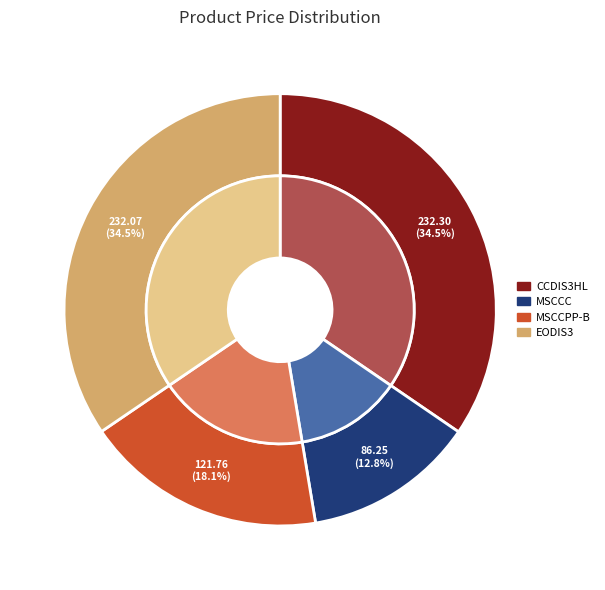

Does any single category account for the majority?

No